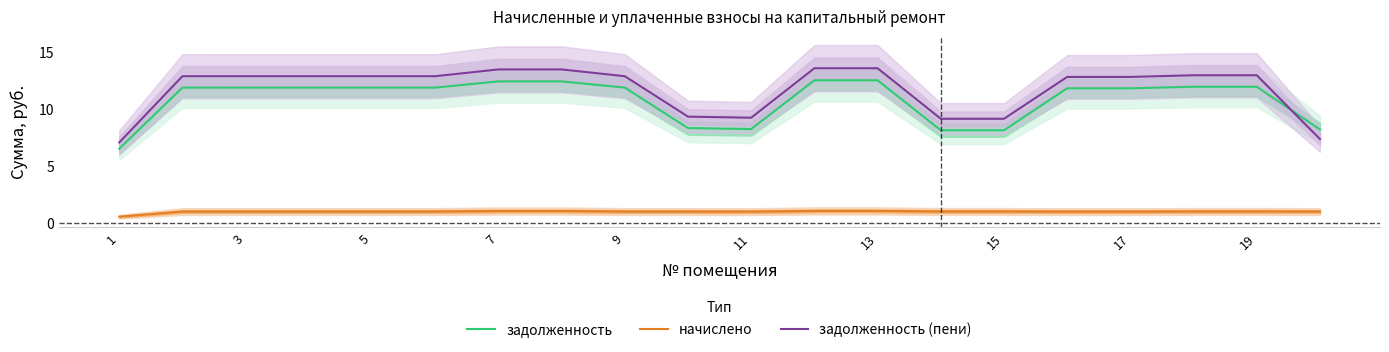

What is the sum of the задолженность values at 11 and 19?

20.1